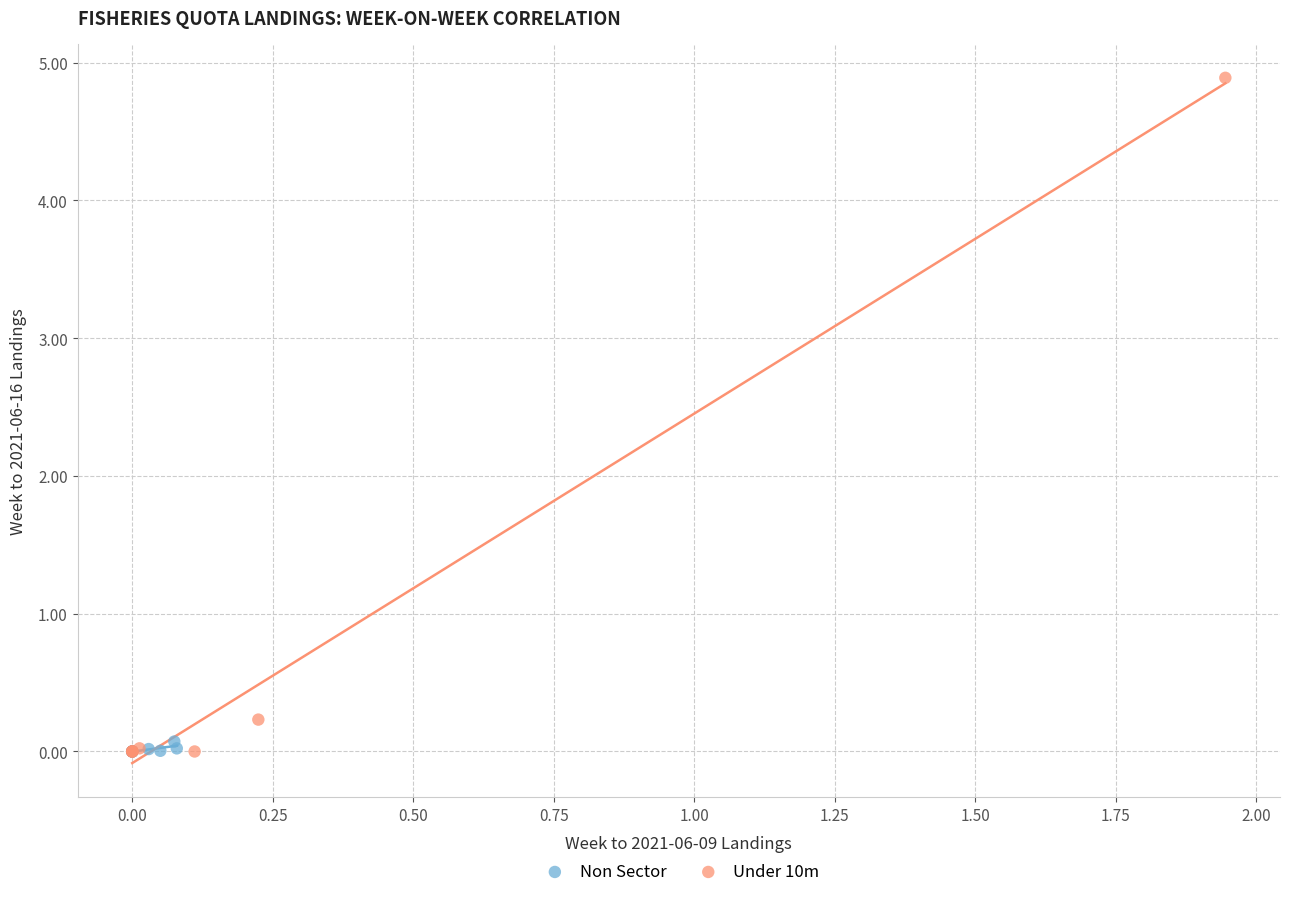

Which series has the widest spread of Y values?

Under 10m